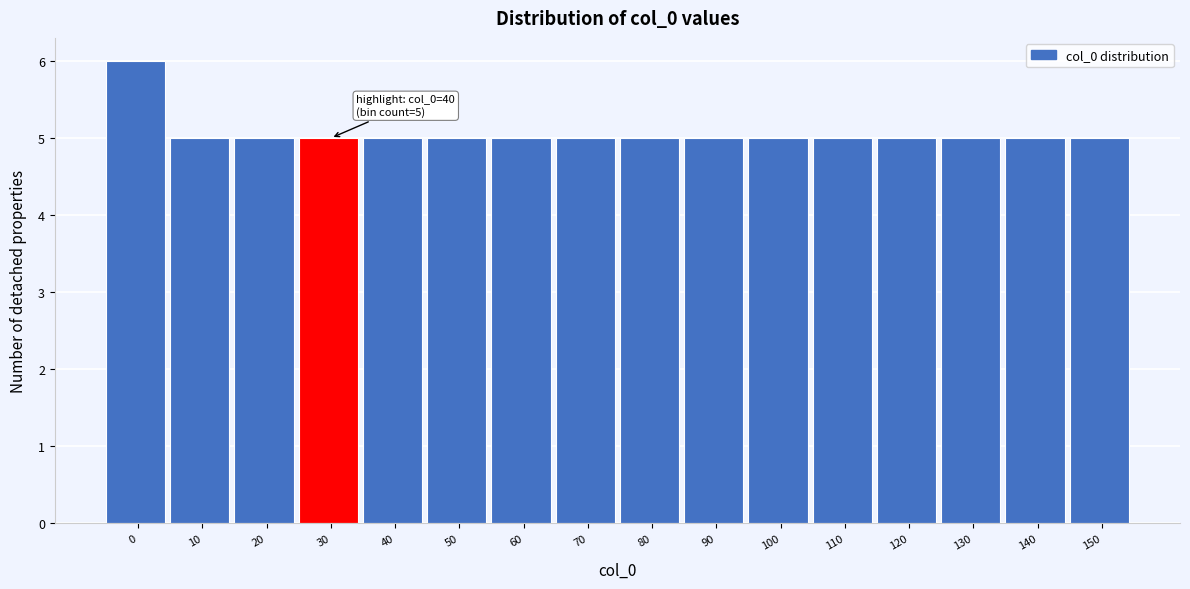

Reading left to right, list all the values displayed in this chart.

0=6	10=5	20=5	30=5	40=5	50=5	60=5	70=5	80=5	90=5	100=5	110=5	120=5	130=5	140=5	150=5